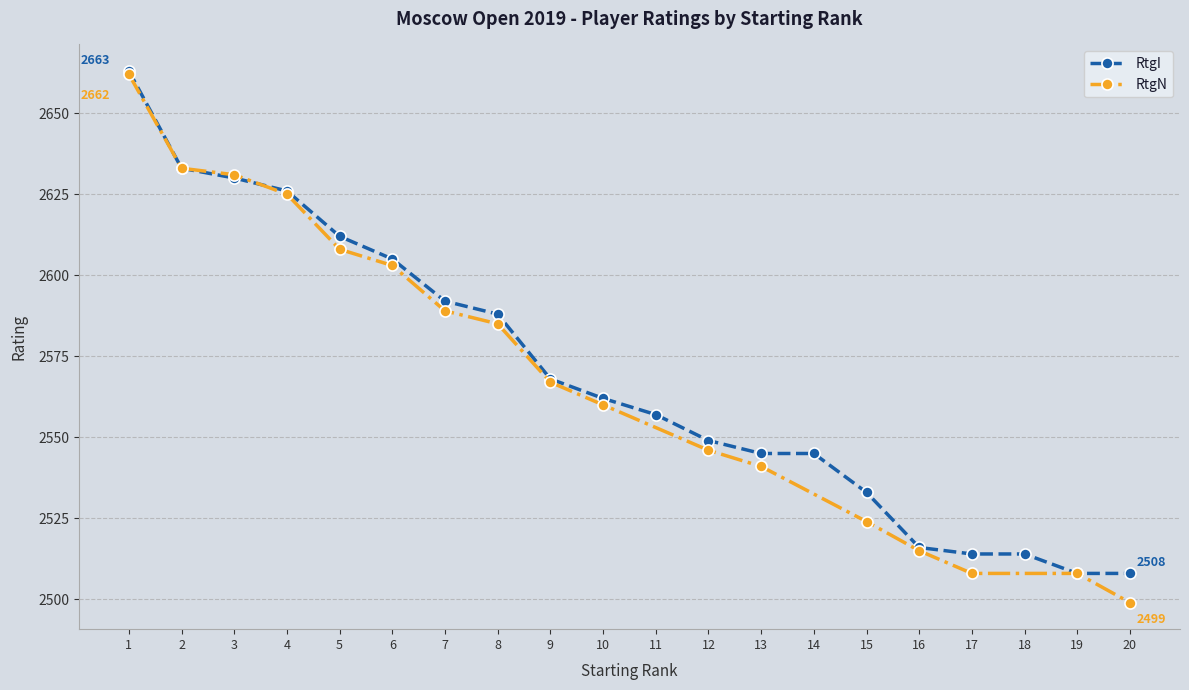

Approximately how many times larger is the value at 5 compared to 8?

1.0